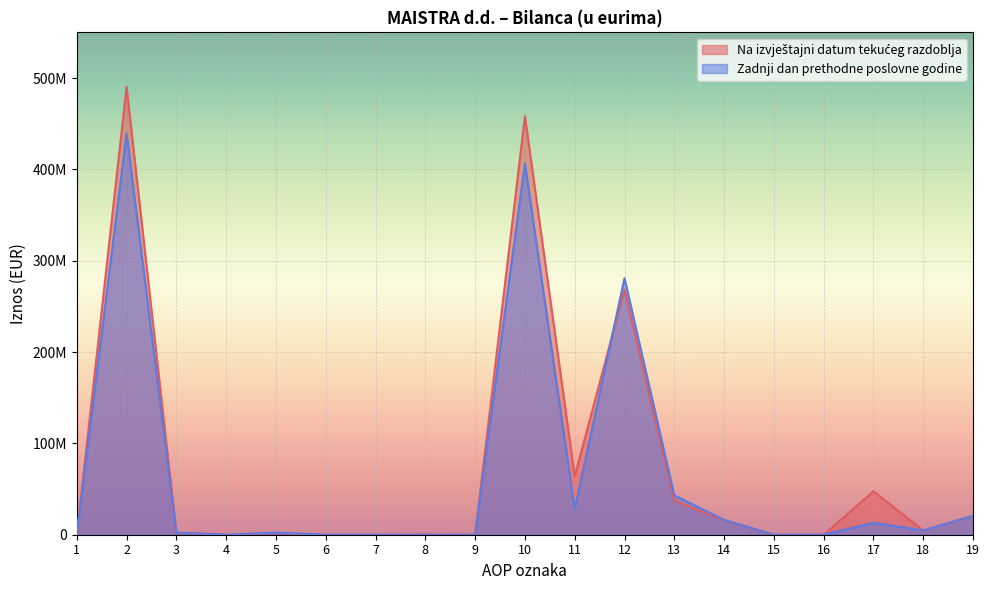

How many times do Zadnji dan prethodne poslovne godine and Na izvještajni datum tekućeg razdoblja cross each other?

3